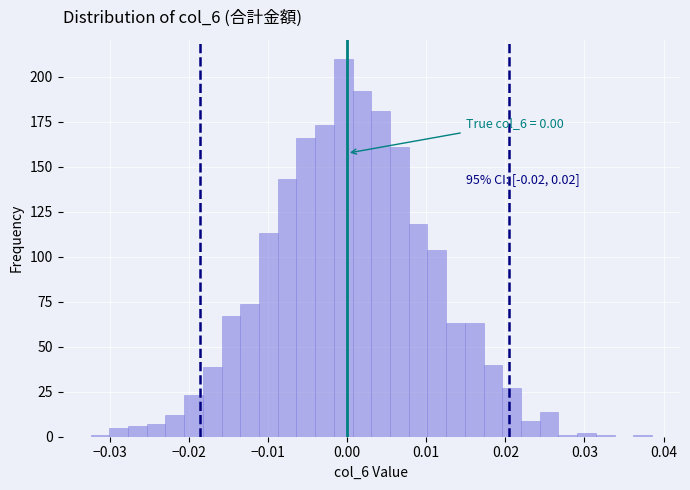

Around what value on the x-axis is the tallest bar? Give the approximate position of its centre, as read against the axis.

0.000